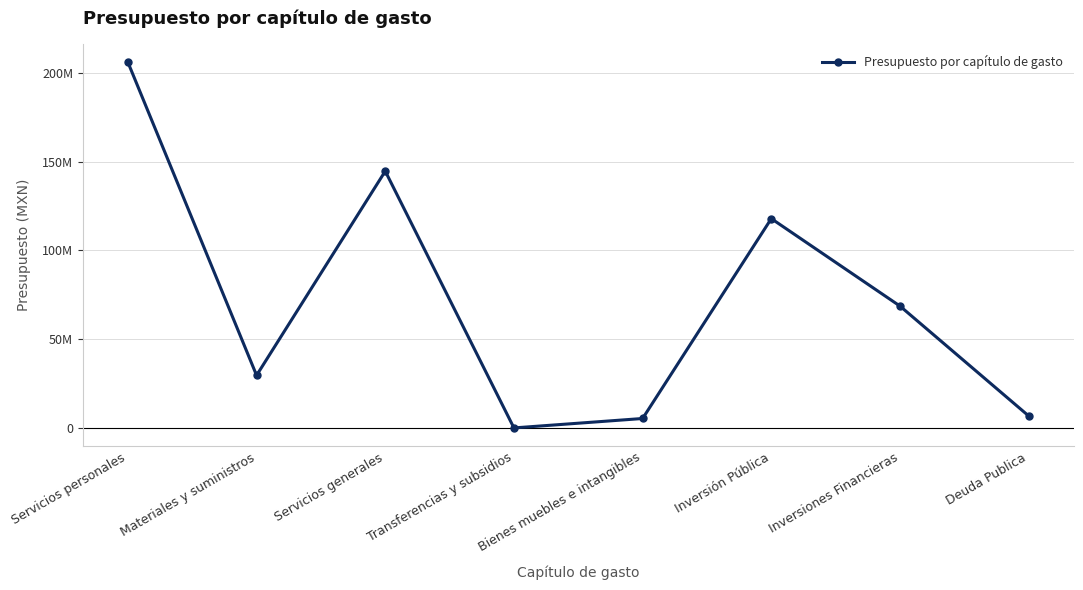

What is the label of the 1st point from the left?

Servicios personales